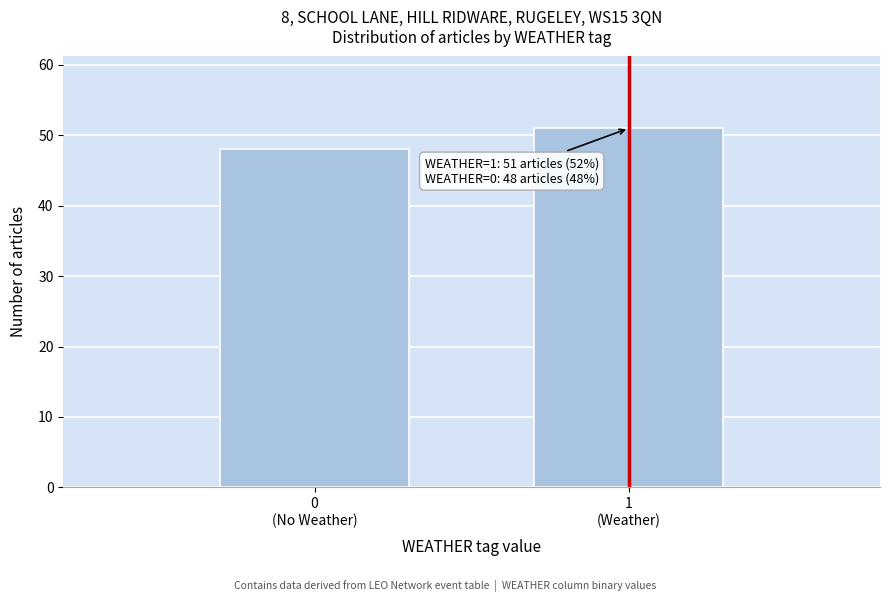

Reading left to right, what are all the values shown in this chart?

48	51